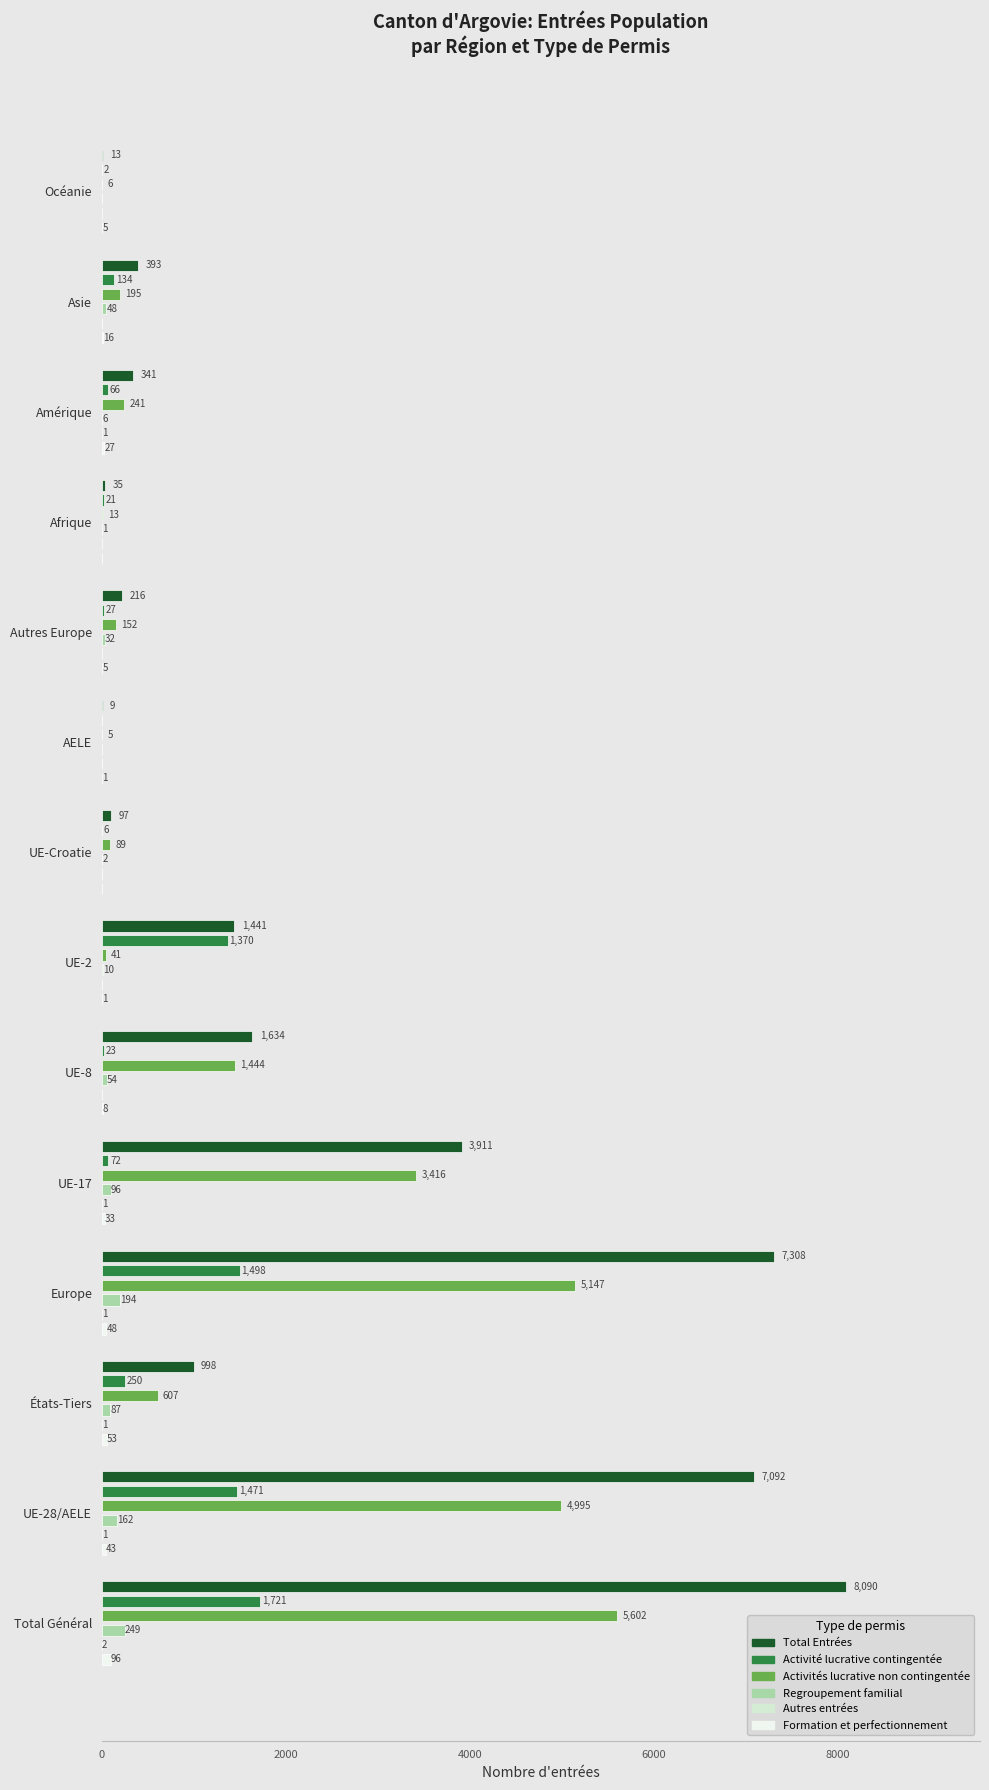

How many bars are there in each group?

6